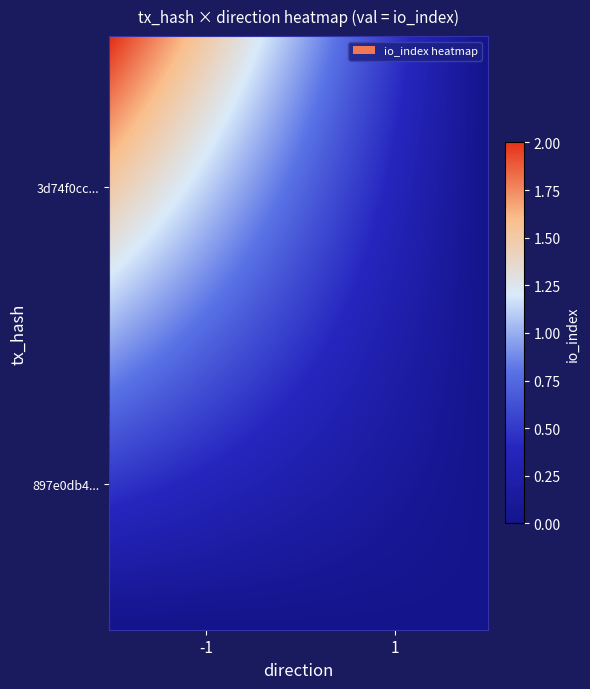

Reading right to left, what are all the values shown in this chart?

3d74f0cc0353fbe19e9a670964b874afc96d77c: io_index=2	direction=-1
897e0db40641822c081657e9220dcc20458beb5: io_index=0	direction=1